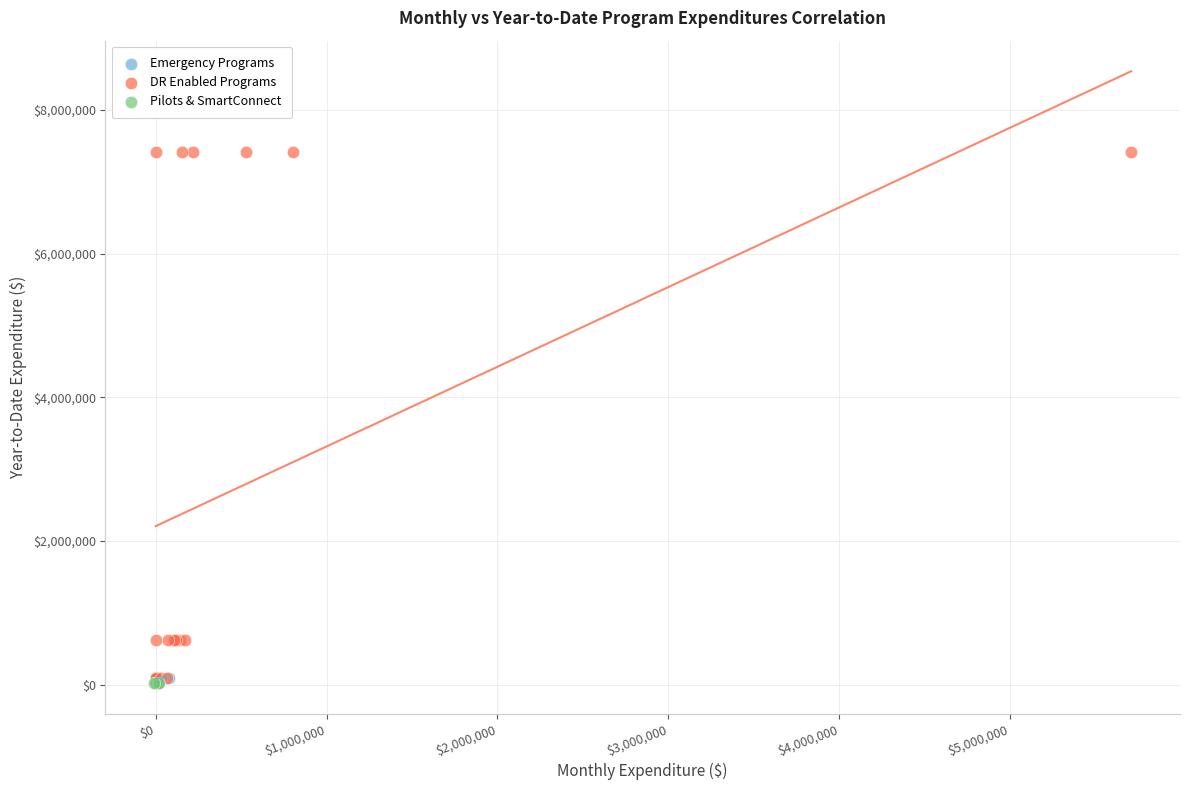

Which series reaches the maximum Y coordinate?

DR Enabled Programs